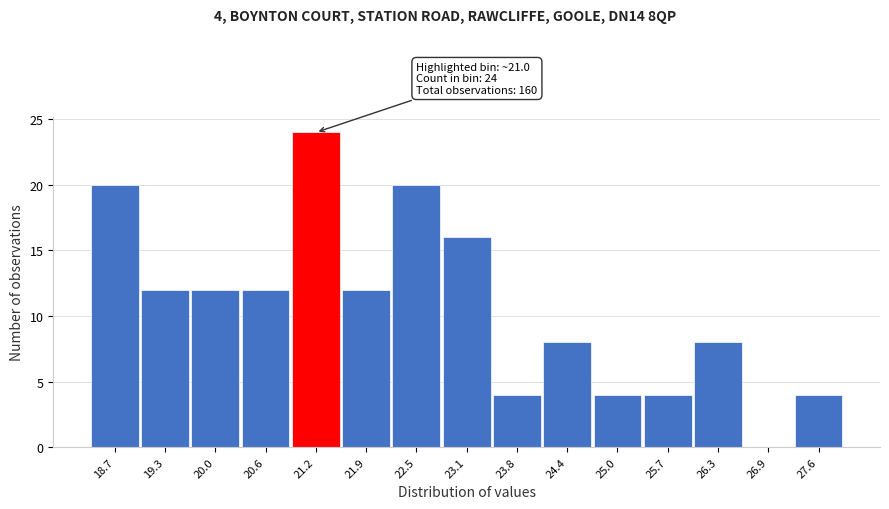

Which range on the x-axis has the tallest bar?

20.9 to 21.6